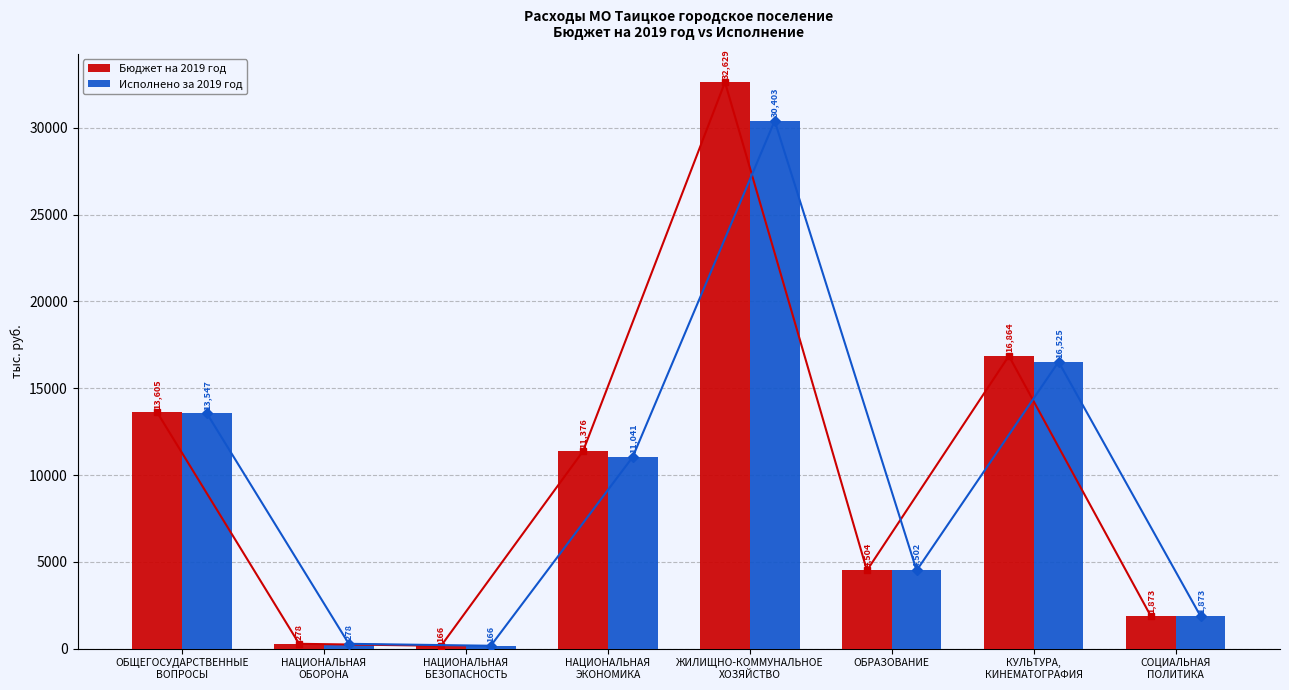

List the labels in order of Бюджет на 2019 год value, smallest first.

НАЦИОНАЛЬНАЯ
БЕЗОПАСНОСТЬ, НАЦИОНАЛЬНАЯ
ОБОРОНА, СОЦИАЛЬНАЯ
ПОЛИТИКА, ОБРАЗОВАНИЕ, НАЦИОНАЛЬНАЯ
ЭКОНОМИКА, ОБЩЕГОСУДАРСТВЕННЫЕ
ВОПРОСЫ, КУЛЬТУРА,
КИНЕМАТОГРАФИЯ, ЖИЛИЩНО-КОММУНАЛЬНОЕ
ХОЗЯЙСТВО